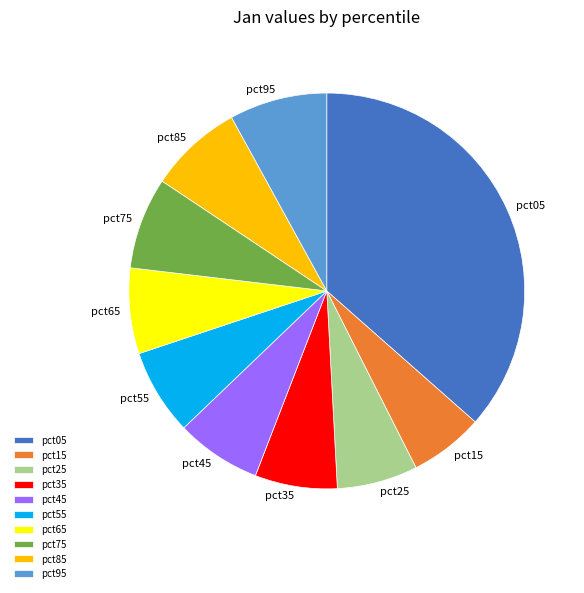

True or false: pct15 accounts for 6% of the total.

True